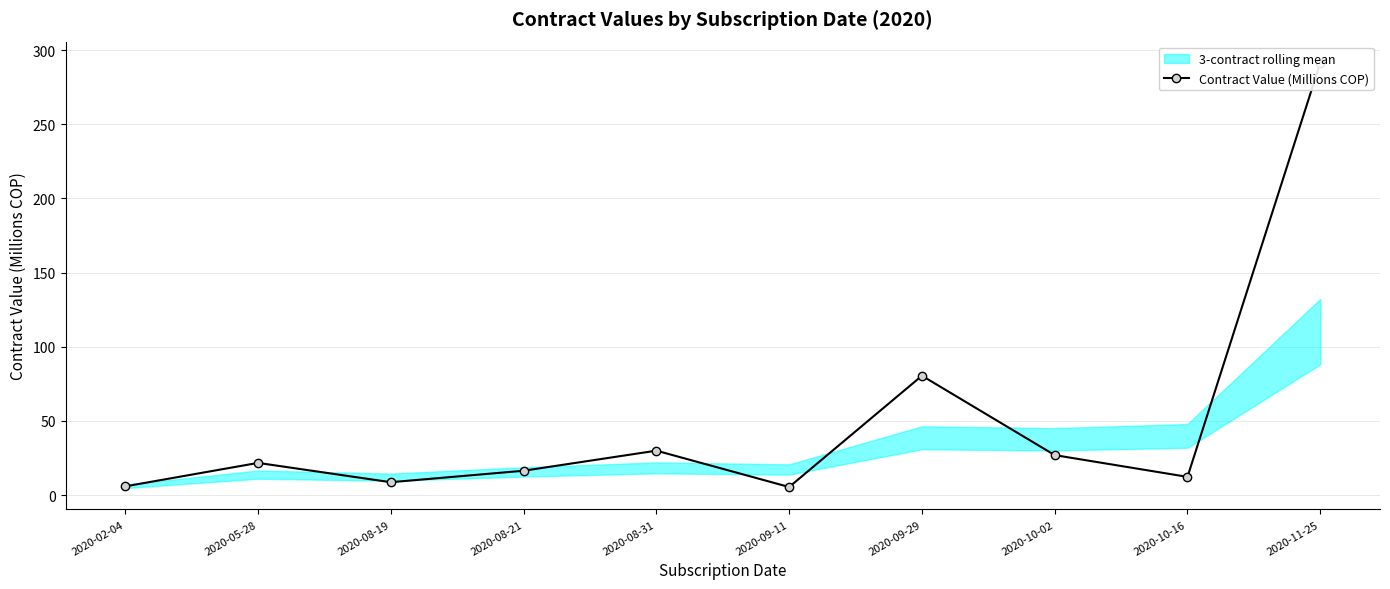

Is it true that the value at 2020-08-19 is 4.0?

False